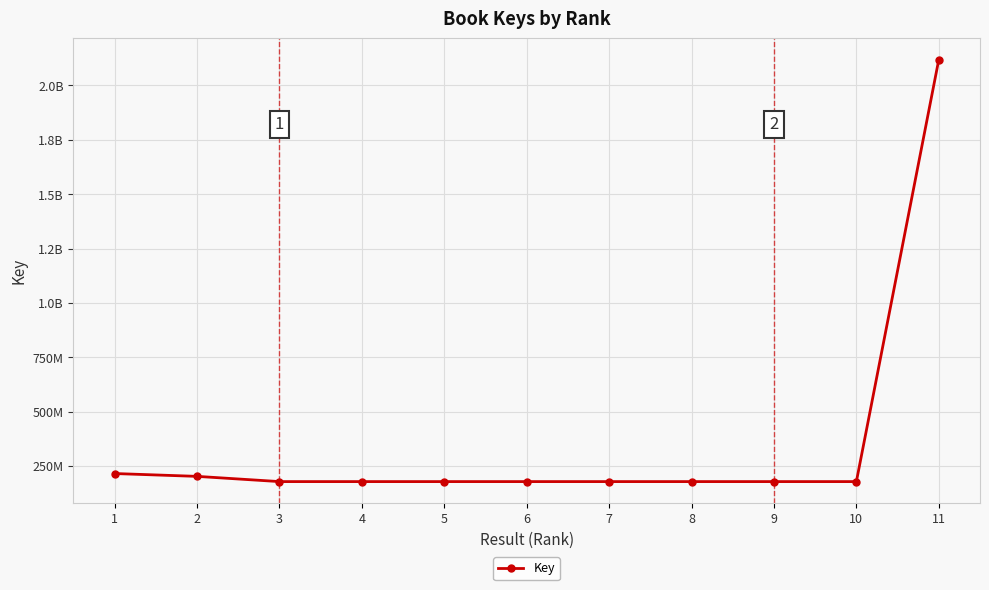

How many points are higher than both their immediate neighbors (excluding endpoints)?

2